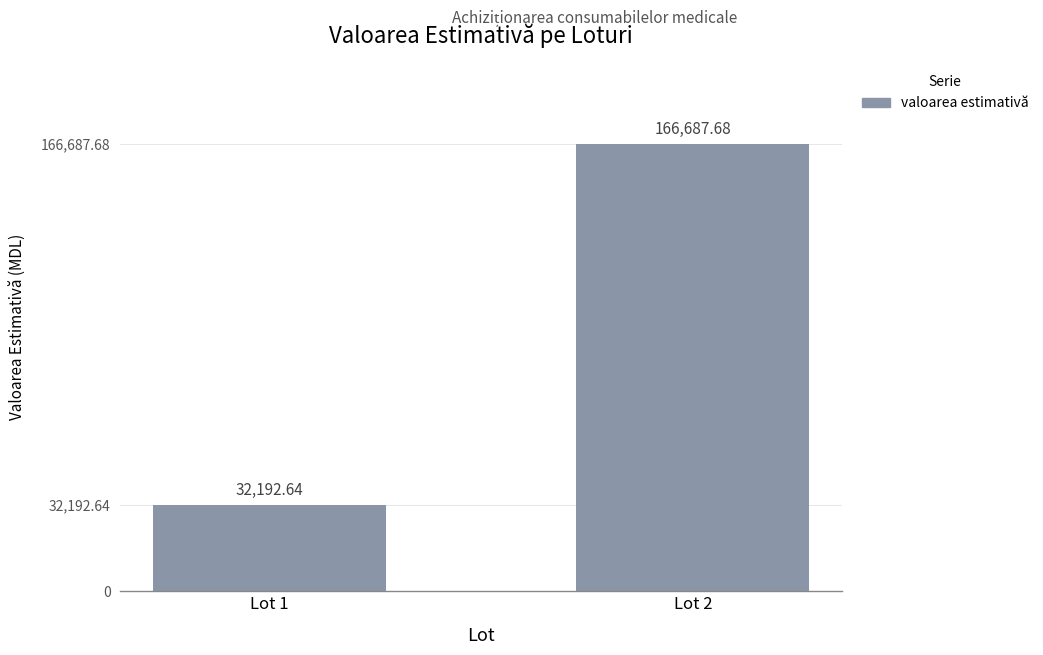

How many data points are above 166687?

1